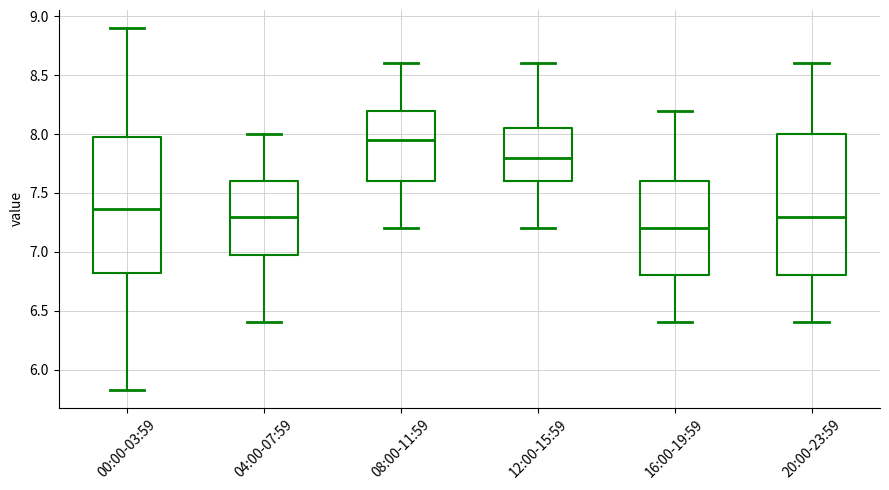

Reading left to right, transcribe this box plot: for each box, give where its median line is, the range the box spans, and where its two whiskers end, as read against the y-axis. The values are not printed on the chart, so give them approximately, as read against the axis.

00:00-03:59: median 7.35, box 6.80 to 8.00, whiskers 5.85 to 8.90
04:00-07:59: median 7.30, box 7.00 to 7.60, whiskers 6.40 to 8.00
08:00-11:59: median 7.95, box 7.60 to 8.20, whiskers 7.20 to 8.60
12:00-15:59: median 7.80, box 7.60 to 8.05, whiskers 7.20 to 8.60
16:00-19:59: median 7.20, box 6.80 to 7.60, whiskers 6.40 to 8.20
20:00-23:59: median 7.30, box 6.80 to 8.00, whiskers 6.40 to 8.60